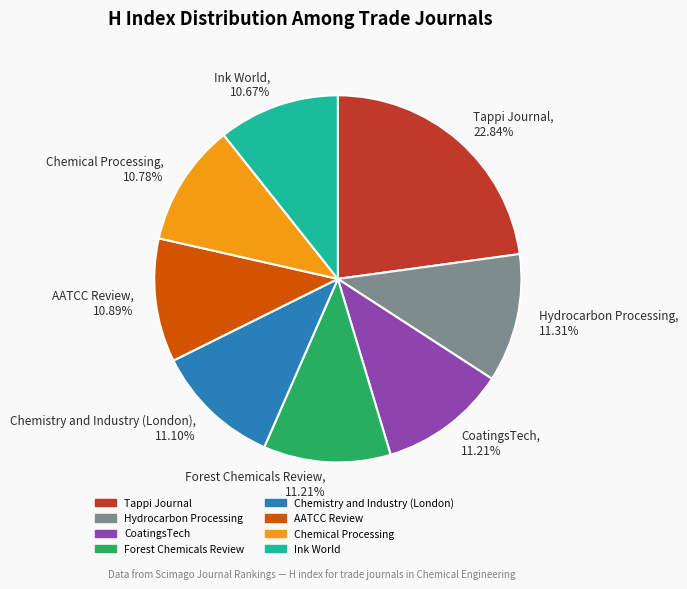

Does Chemistry and Industry (London) represent more than half of the total?

No